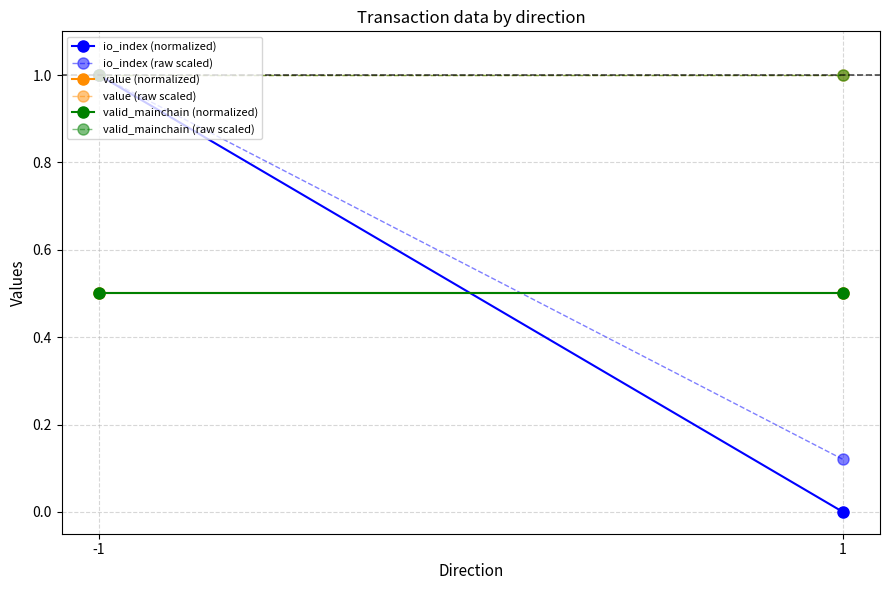

Reading left to right, list all the values displayed in this chart.

io_index (normalized): 1.0	0.0
io_index (raw scaled): 1.0	0.1
value (normalized): 0.5	0.5
value (raw scaled): 1.0	1.0
valid_mainchain (normalized): 0.5	0.5
valid_mainchain (raw scaled): 1.0	1.0